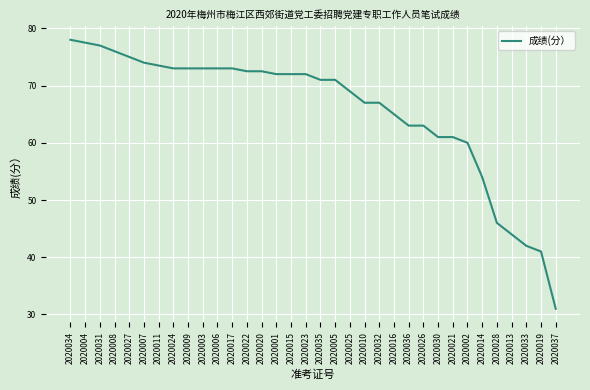

What position from the right is 2020023?

18